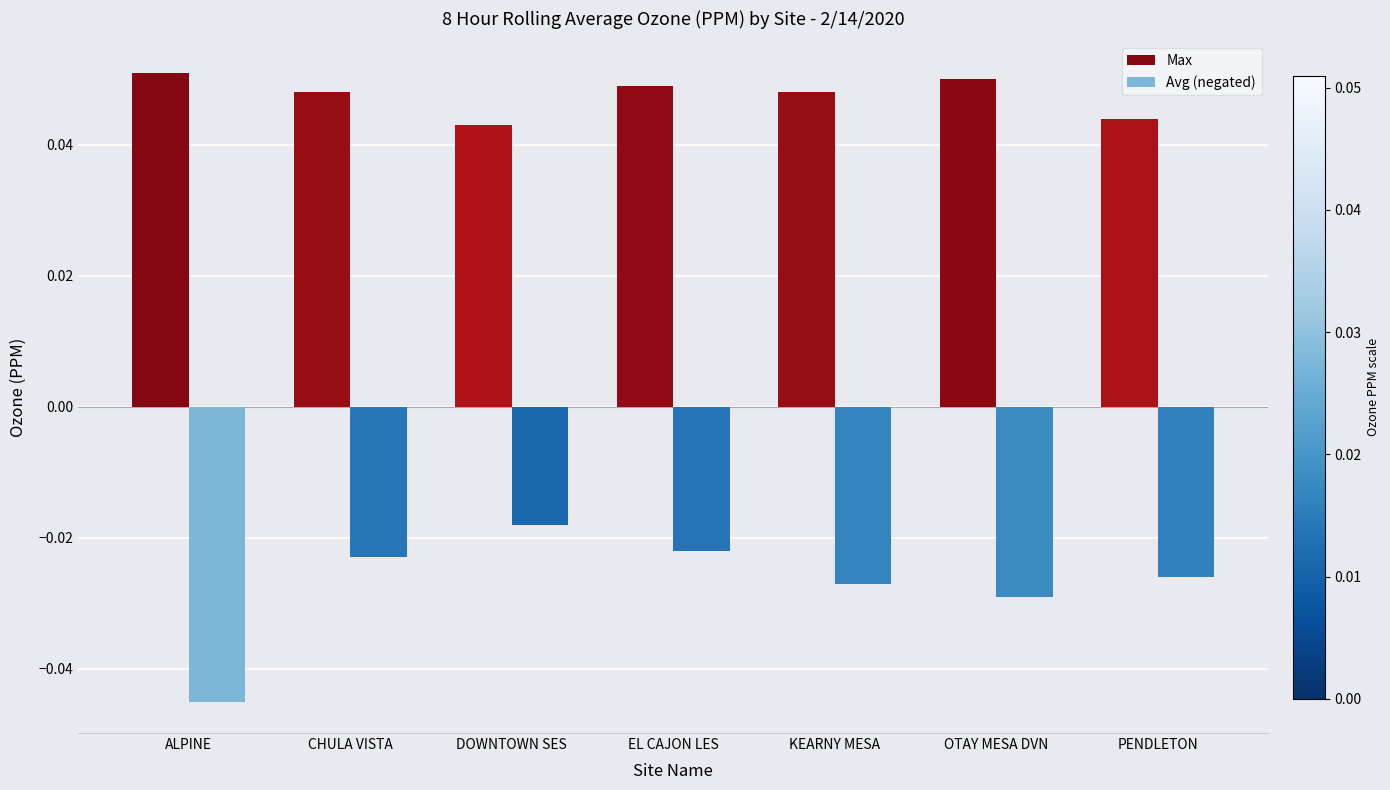

Which series has the widest spread of values?

Avg (negated)